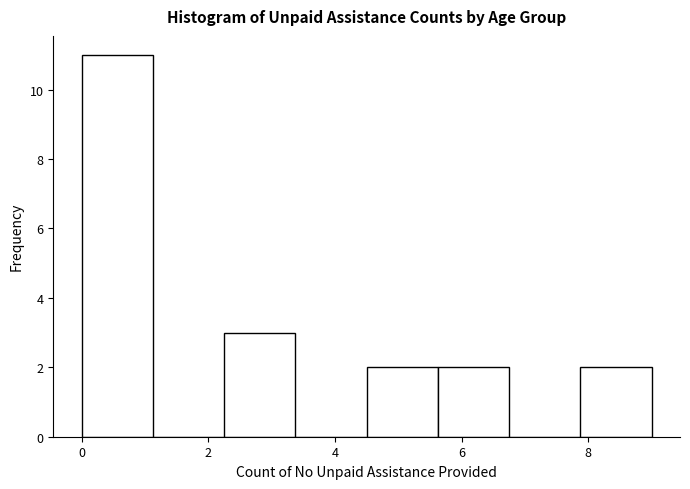

Reading left to right, transcribe this chart: for each bar, give the range it covers on the x-axis and its height. Neither the bar edges nor the heights are printed on the chart, so give them approximately, as read against the axes.

0.0 to 1.2: 11
1.2 to 2.2: 0
2.2 to 3.4: 3
3.4 to 4.6: 0
4.6 to 5.6: 2
5.6 to 6.8: 2
6.8 to 7.8: 0
7.8 to 9.0: 2